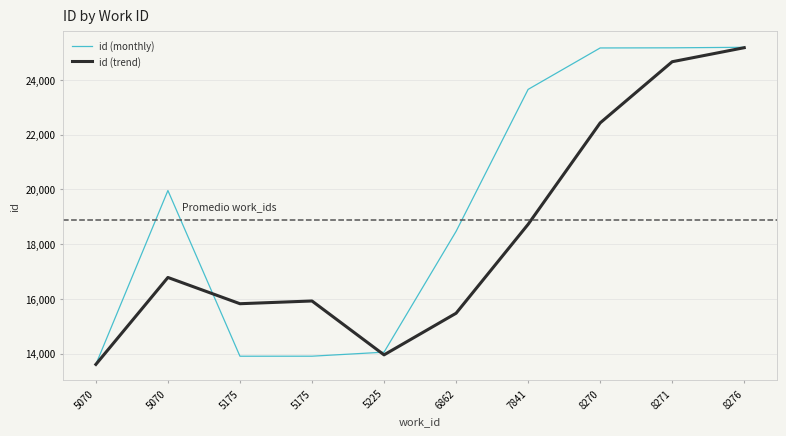

Which series has the largest total across all categories?

id (monthly)